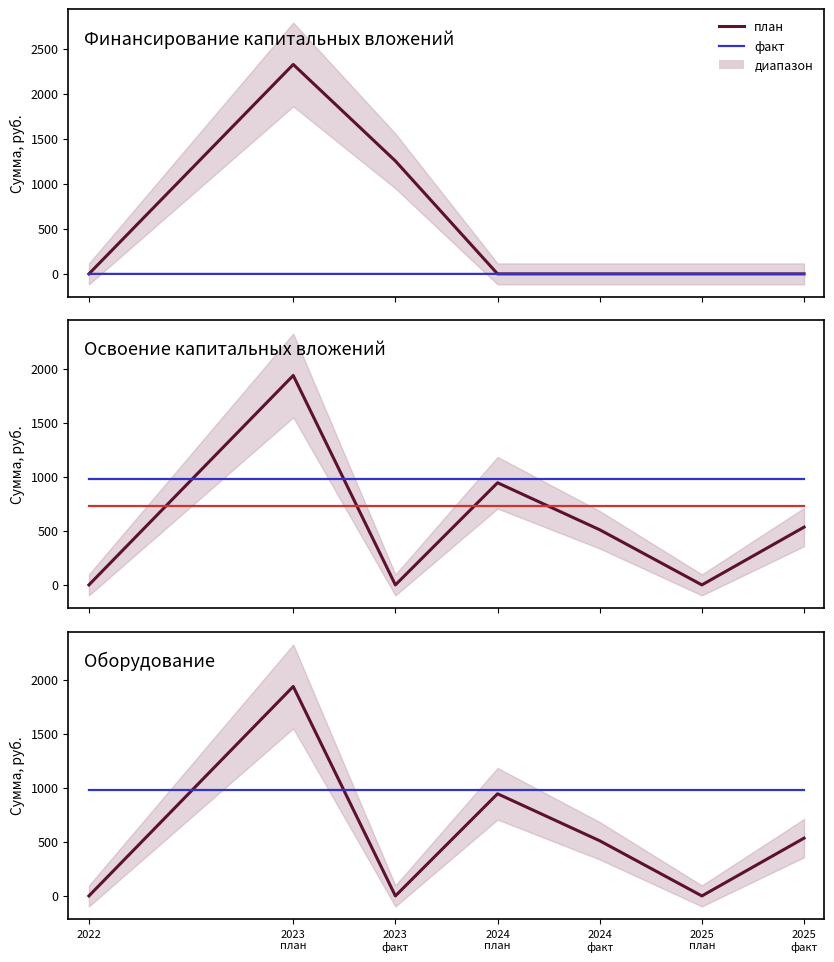

Read the план value at 2023
план.

1937.8